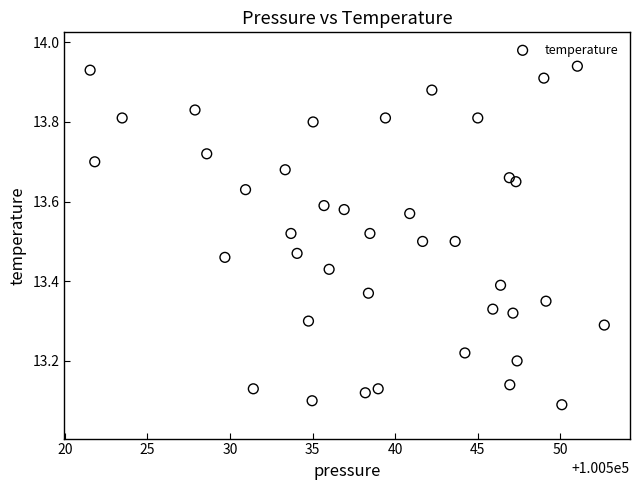

How many data points are displayed?

40